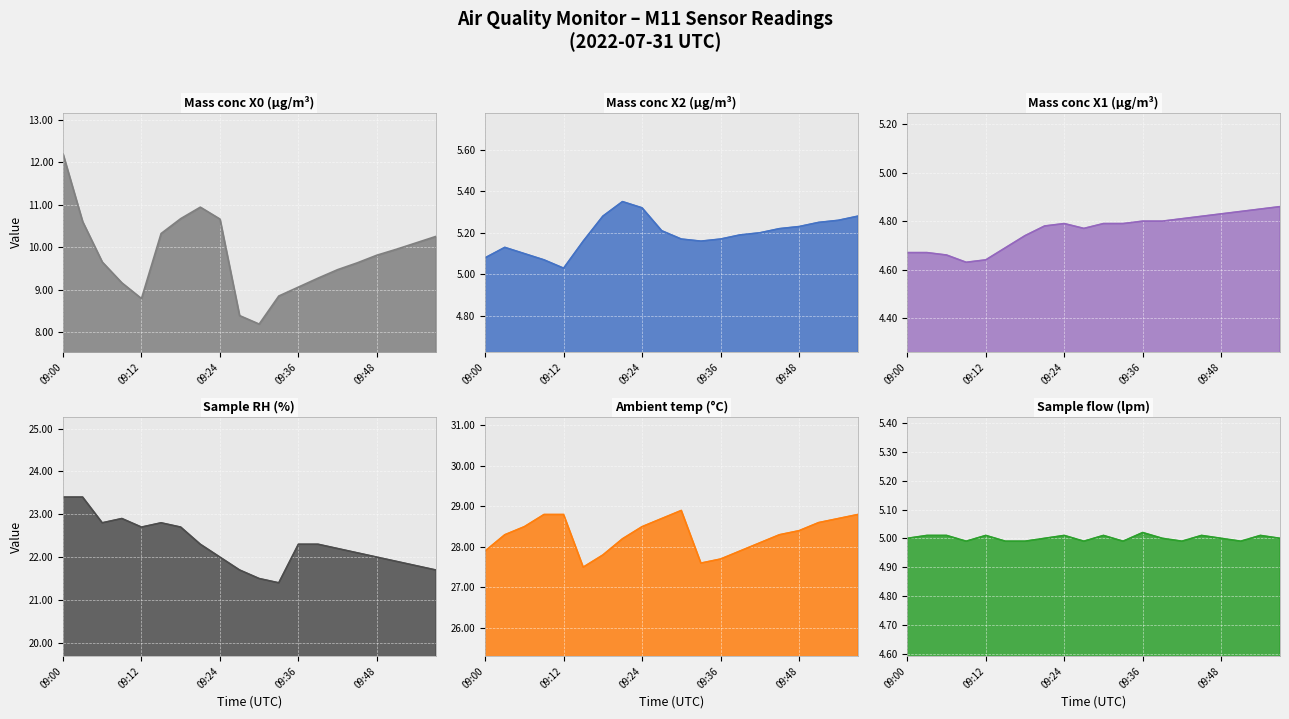

What is the sum of the Mass conc X0 (μg/m³) values at 09:27 and 09:03?

19.0